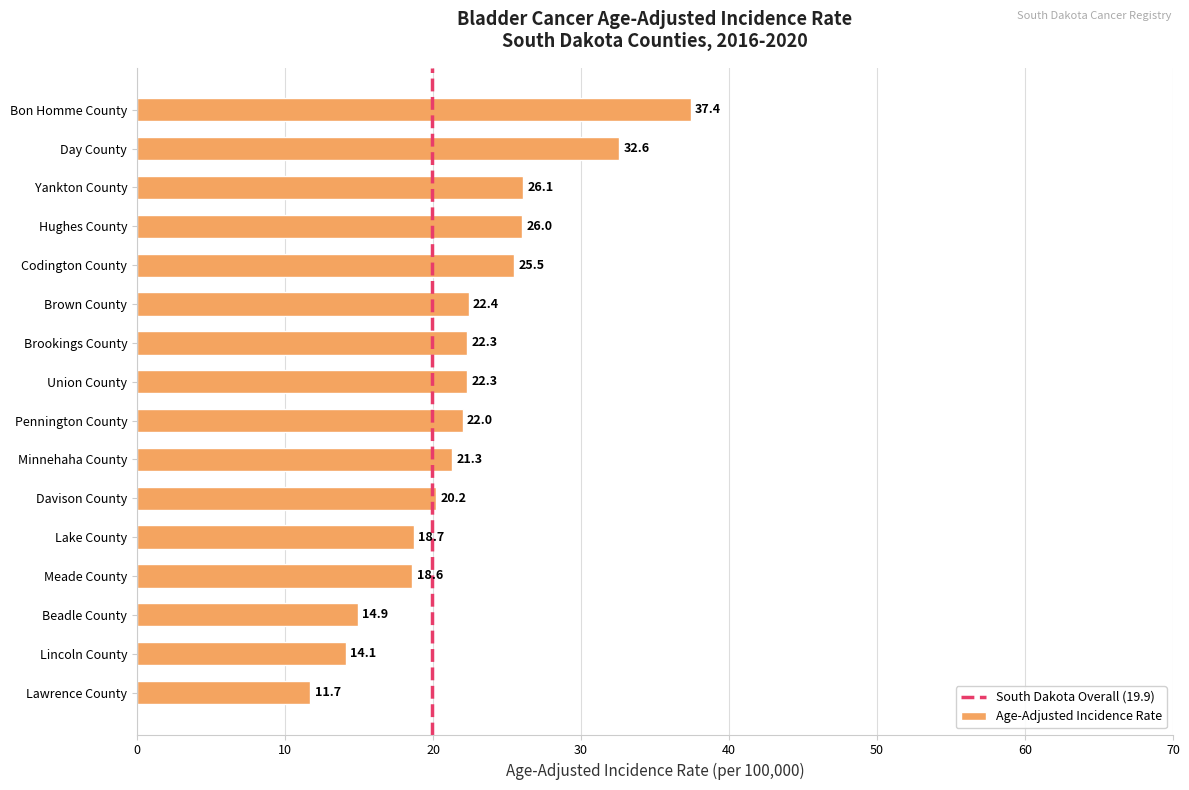

What is the difference between the maximum and second lowest values?

23.3